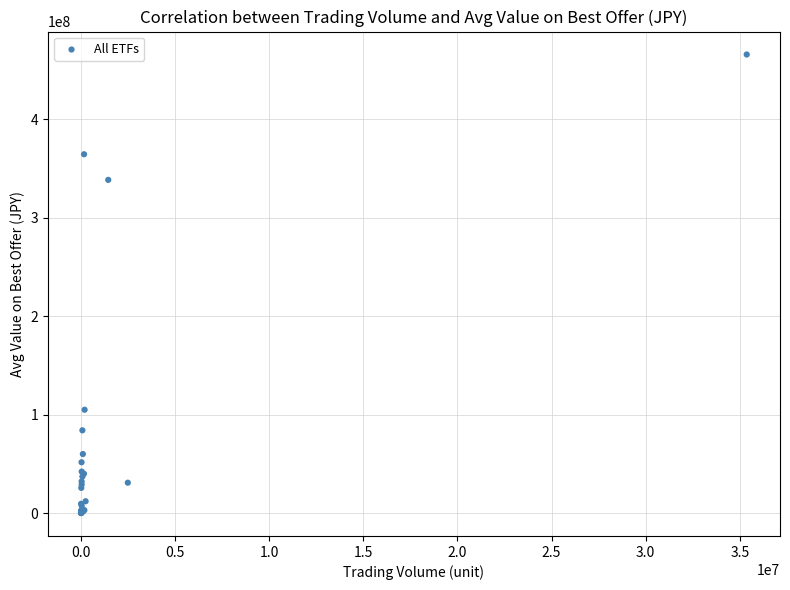

What Y value in the scatter plot is closest to 232986955?

338543469.5